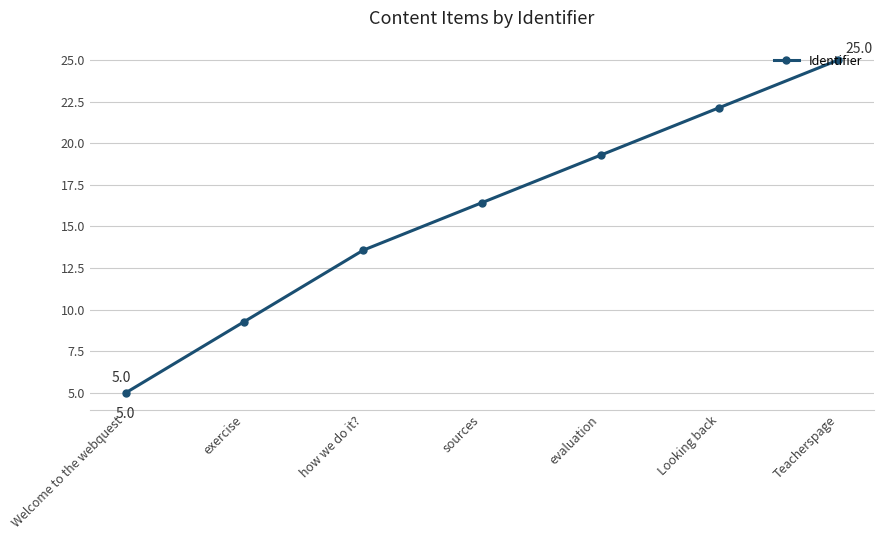

What is the approximate value at how we do it??

13.6